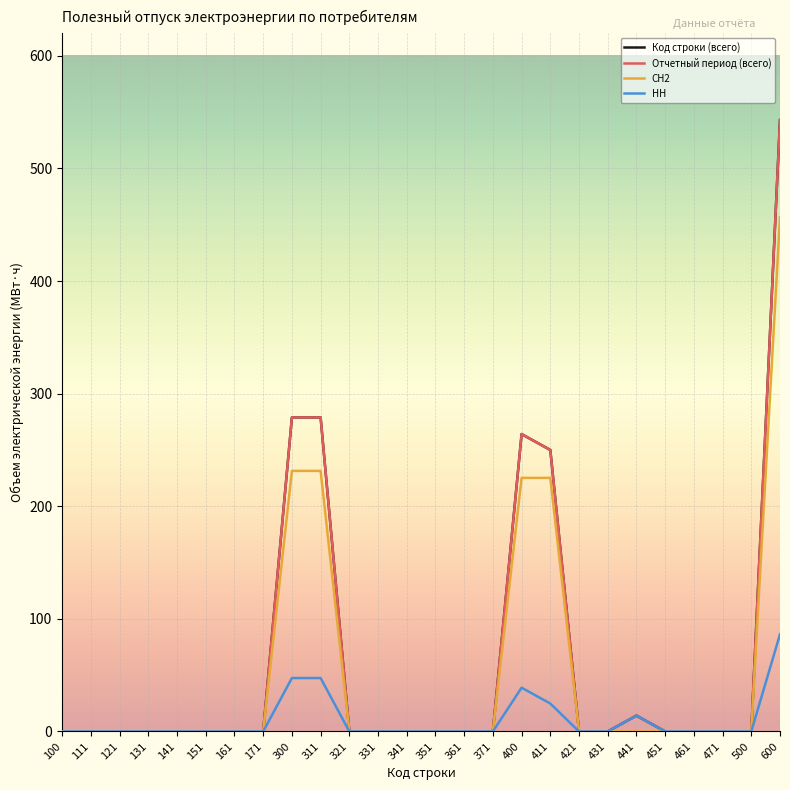

Which category has the lowest value in the СН2 series?

100